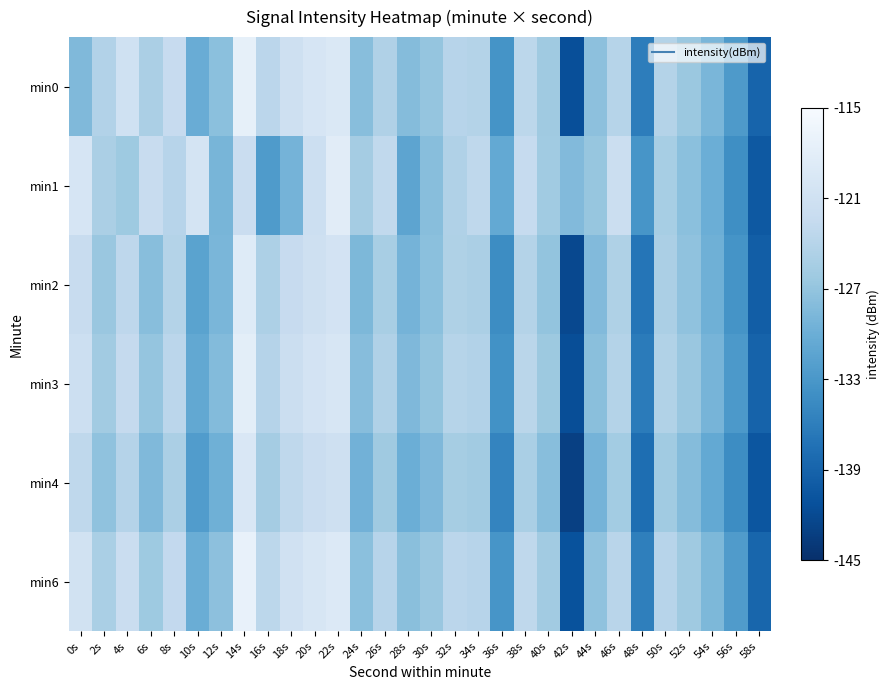

At 14s, list the series in order from smallest to largest.

min1, min4, min2, min3, min0, min6